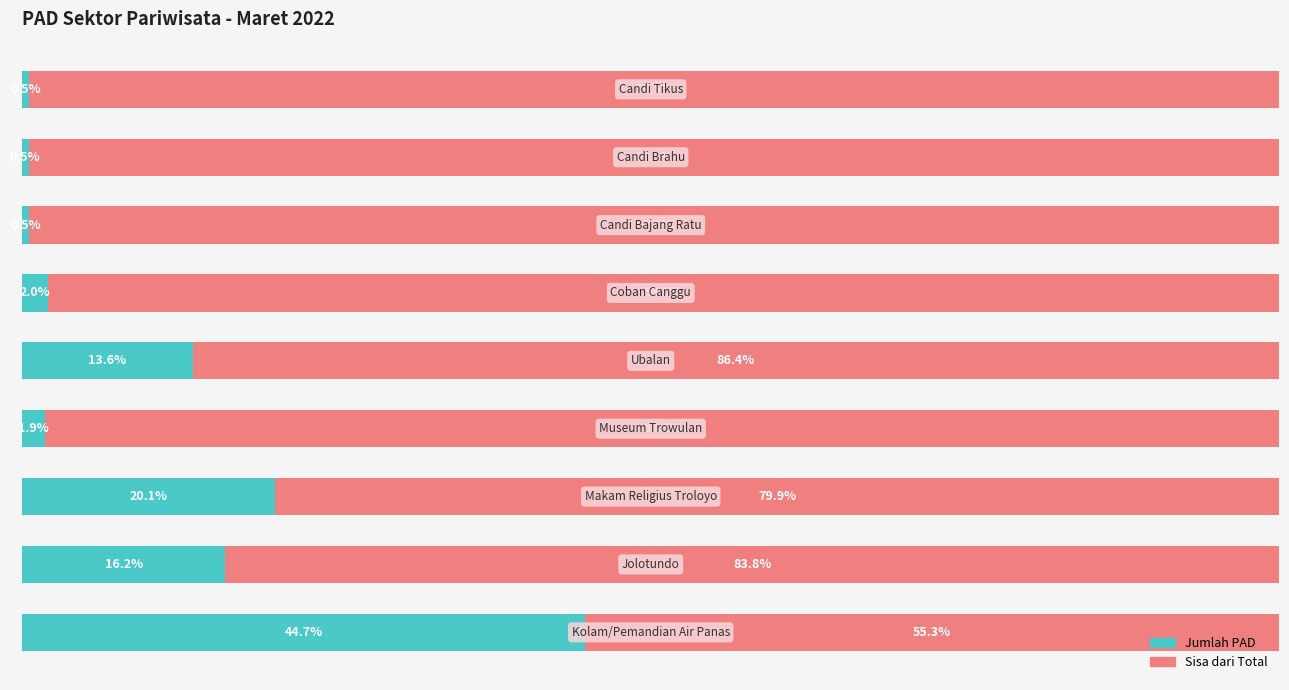

Reading left to right, transcribe all the data shown in this chart.

Jumlah PAD: 0=44.7	1=16.2	2=20.1	3=1.9	4=13.6	5=2.0	6=0.5	7=0.5	8=0.5
Sisa dari Total: 0=55.3	1=83.8	2=79.9	3=98.1	4=86.4	5=98.0	6=99.5	7=99.5	8=99.5